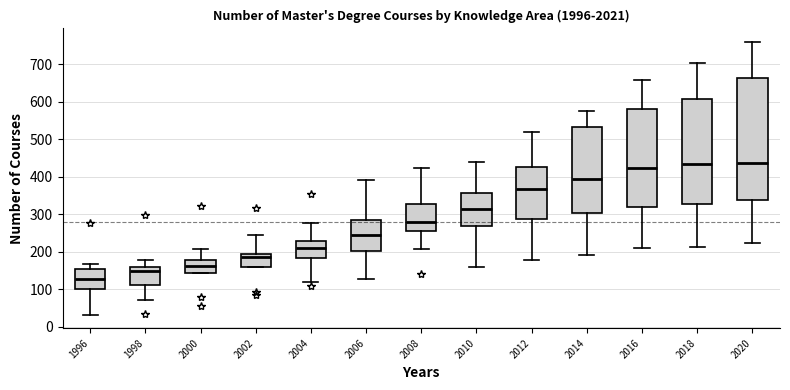

Reading left to right, read every box against the y-axis: the position of its median line, the range the box covers, and the ends of its whiskers. The values are not printed on the chart, so give them approximately, as read against the axis.

1996: median 130, box 100 to 150, whiskers 30 to 170
1998: median 150, box 110 to 160, whiskers 70 to 180
2000: median 160, box 140 to 180, whiskers 140 to 210
2002: median 190 (just below the box's upper edge), box 160 to 190, whiskers 160 to 250
2004: median 210, box 180 to 230, whiskers 120 to 280
2006: median 240, box 200 to 280, whiskers 130 to 390
2008: median 280, box 260 to 330, whiskers 210 to 420
2010: median 310, box 270 to 360, whiskers 160 to 440
2012: median 370, box 290 to 430, whiskers 180 to 520
2014: median 390, box 300 to 530, whiskers 190 to 570
2016: median 420, box 320 to 580, whiskers 210 to 660
2018: median 430, box 330 to 610, whiskers 210 to 700
2020: median 440, box 340 to 660, whiskers 220 to 760